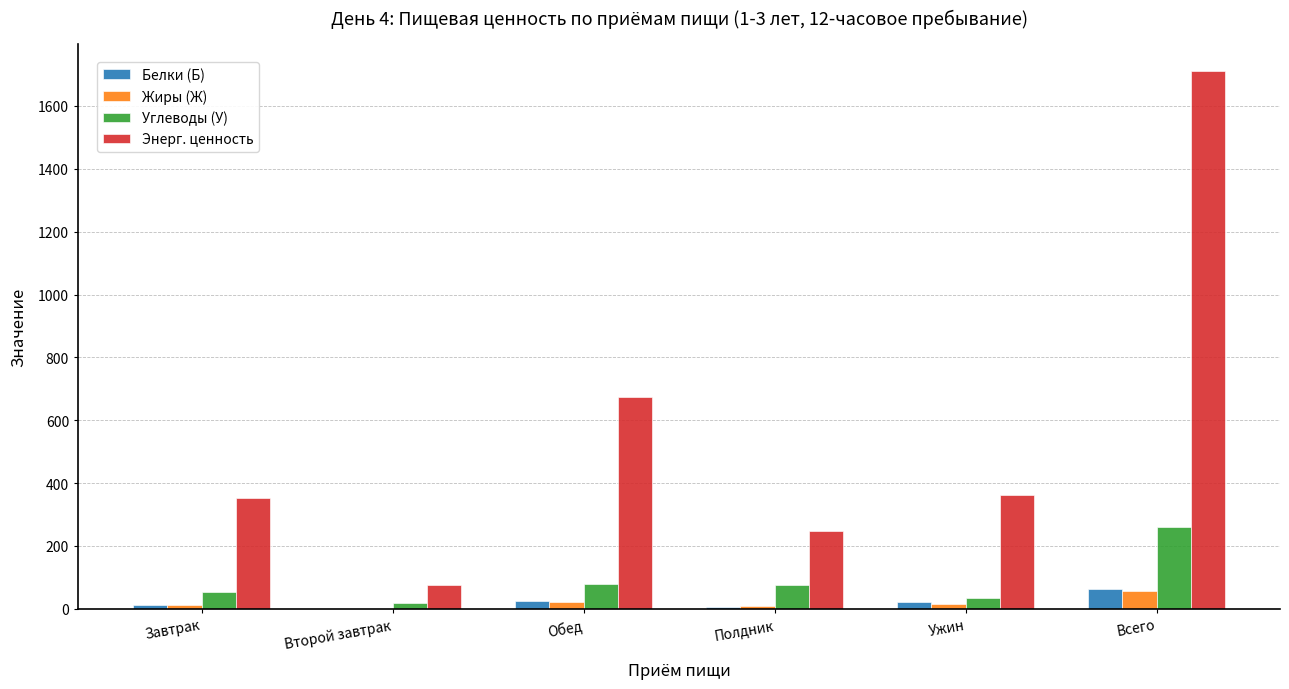

At which category is the sum across all series the highest?

Всего